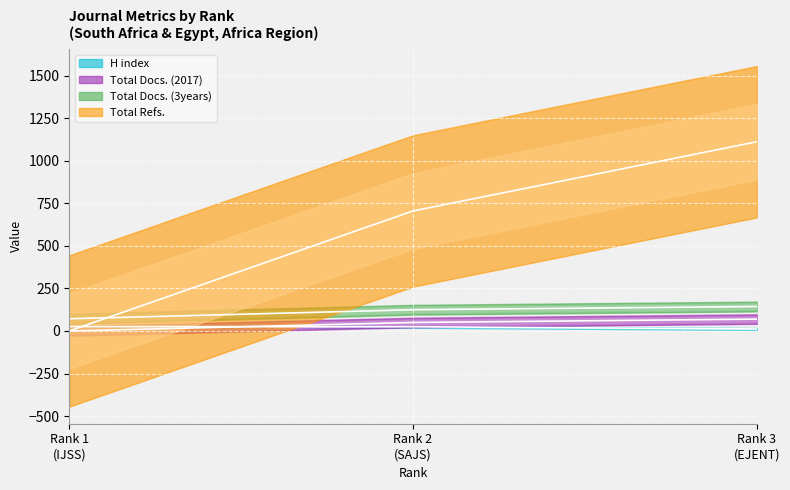

At which label is H index closest to 19?

Rank 2 (SAJS)